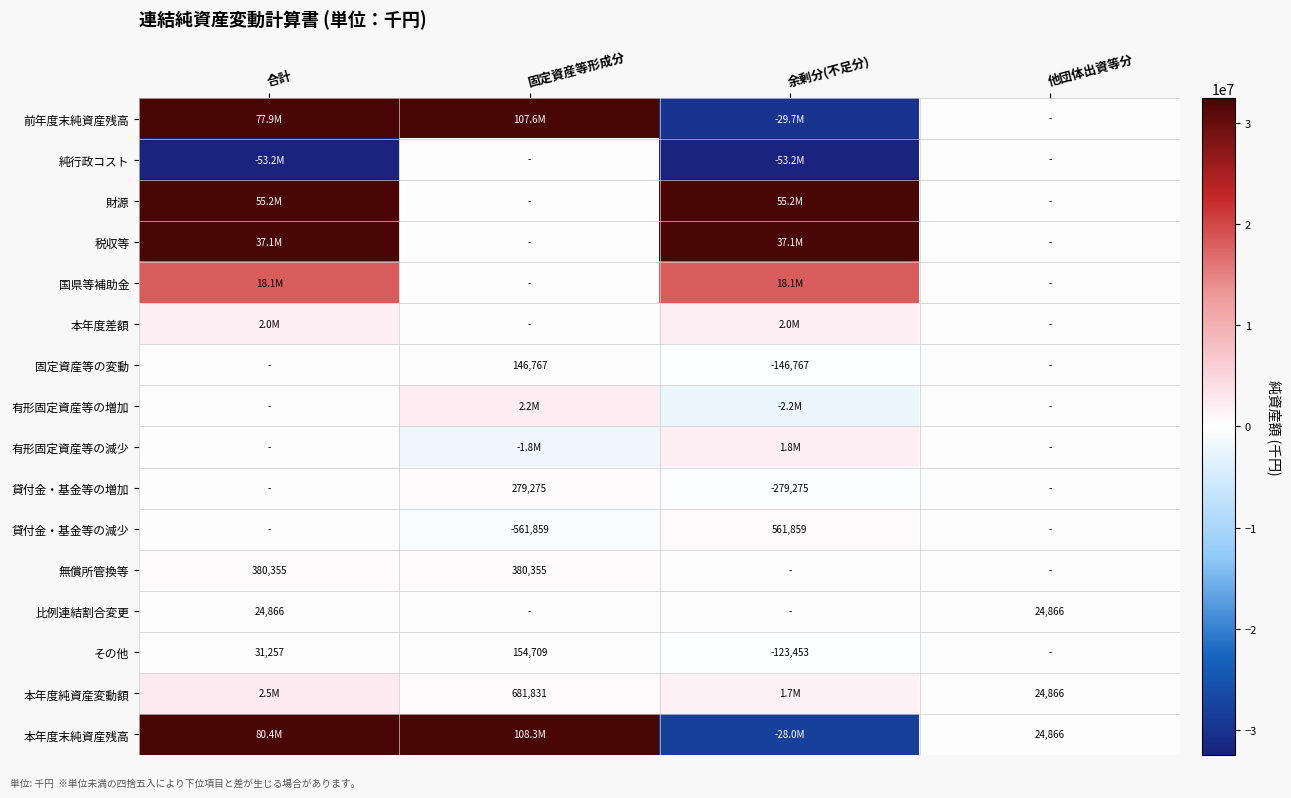

Is it true that その他 equals 154709 at 固定資産等形成分?

True